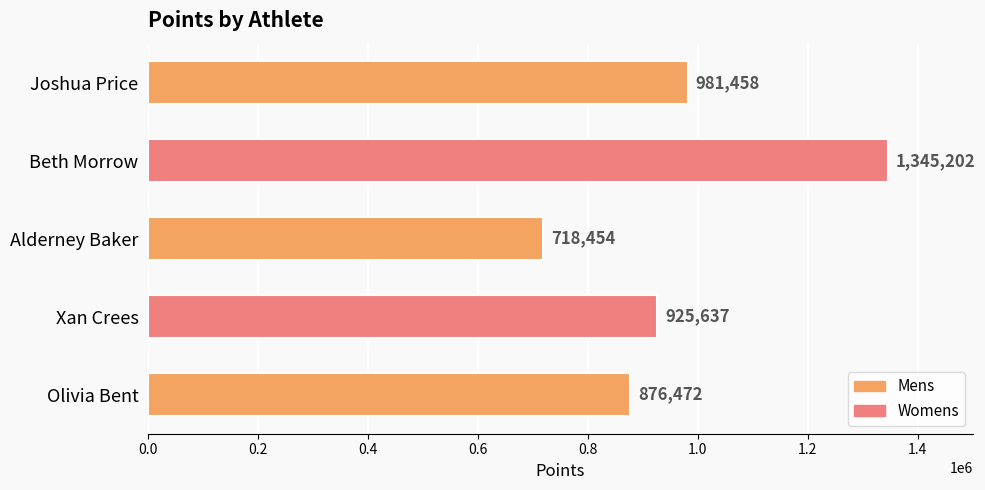

What is the minimum value shown in the chart?

718454